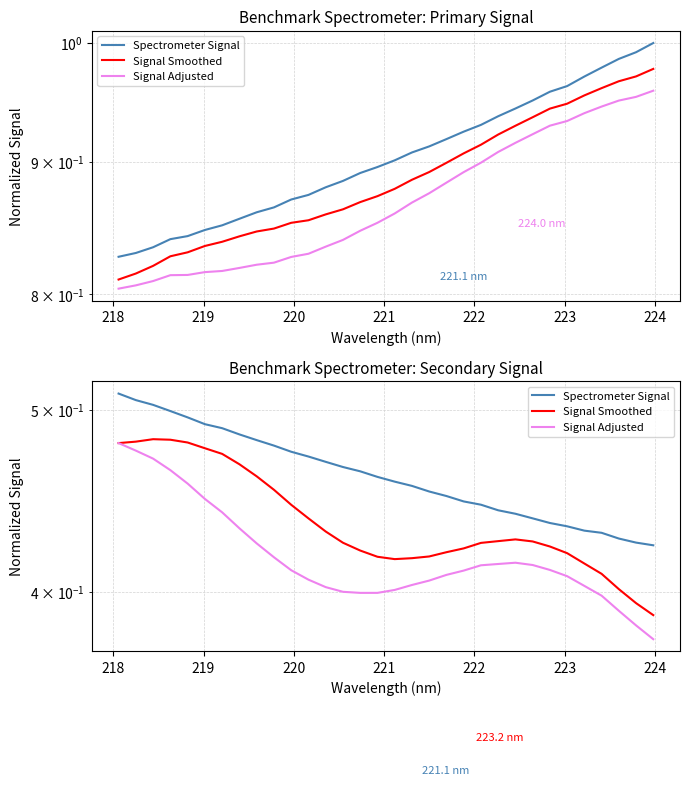

How many interior local valleys does the Signal Adjusted series have?

1